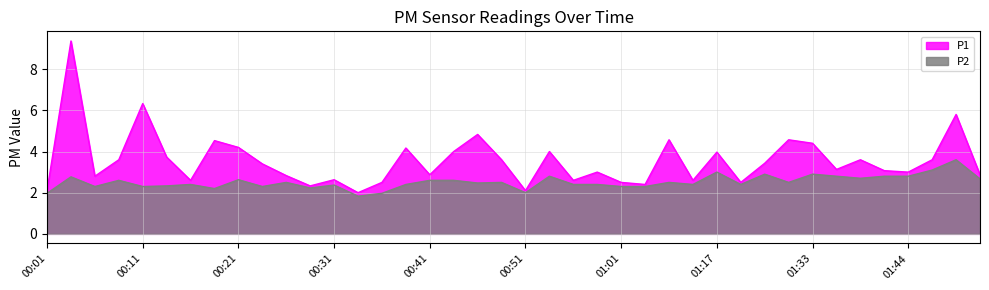

True or false: P2 and P1 cross at least once.

False